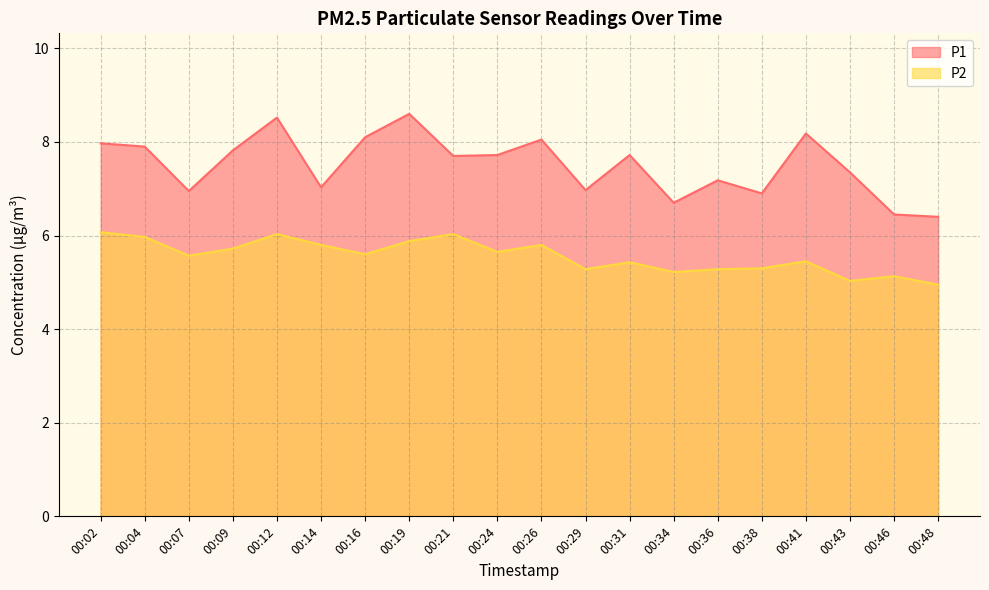

What is the sum of the P1 values at 00:19 and 00:16?

16.7